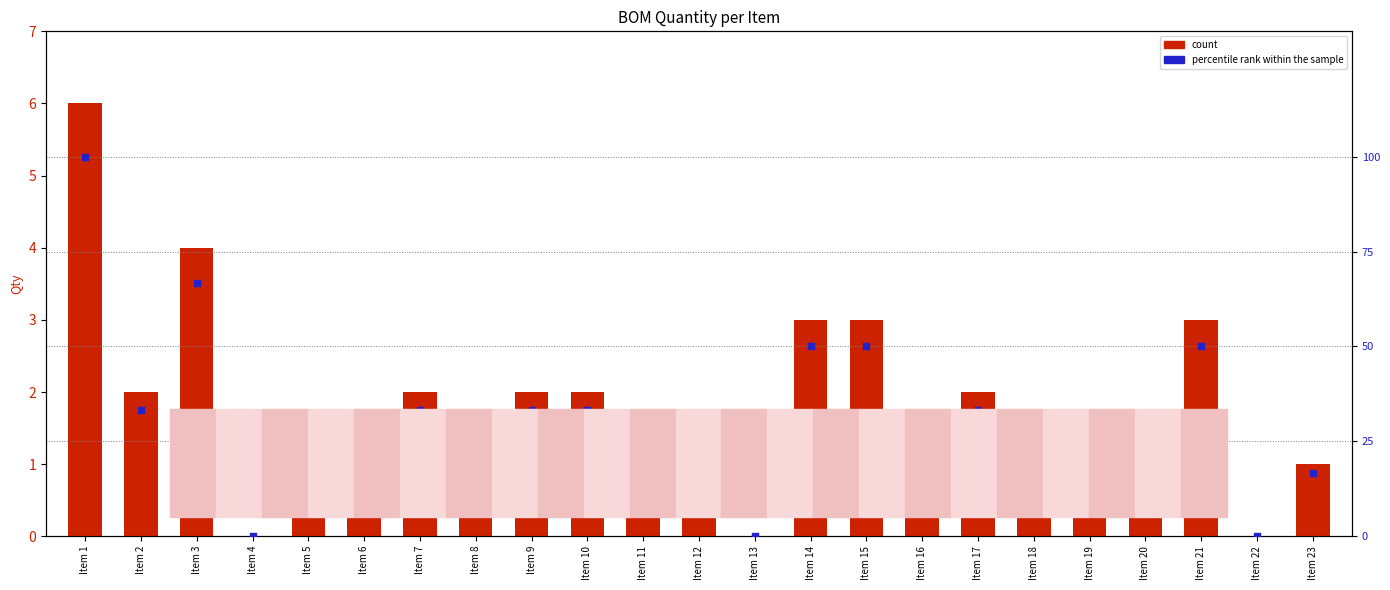

Is the value of count at Item 11 greater than the value of percentile rank within the sample at Item 16?

No